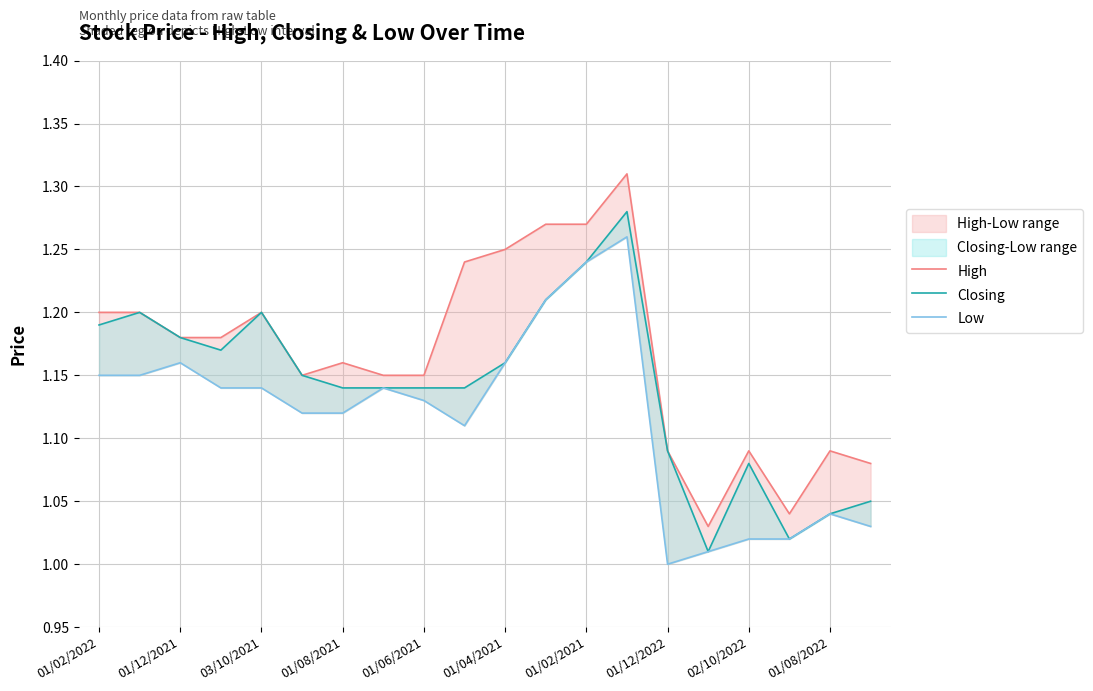

True or false: Closing has more than 2 interior local peaks.

True